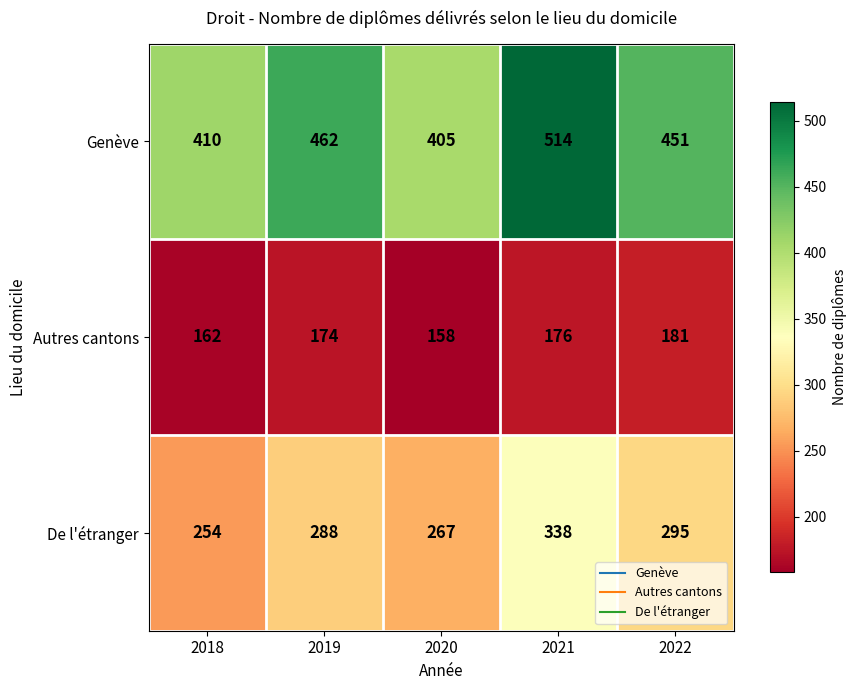

Rank the series by their maximum value, from highest to lowest.

Genève, De l'étranger, Autres cantons